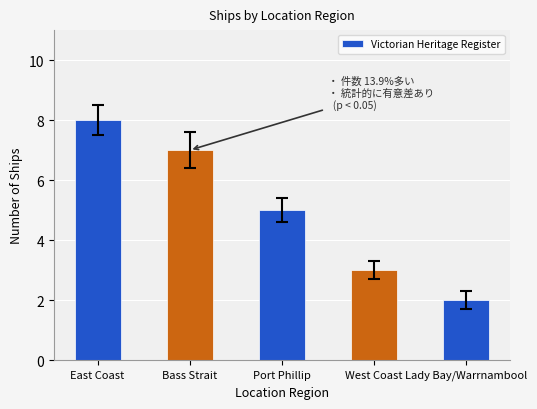

Rank the categories by value from lowest to highest.

Lady Bay/Warrnambool, West Coast, Port Phillip, Bass Strait, East Coast